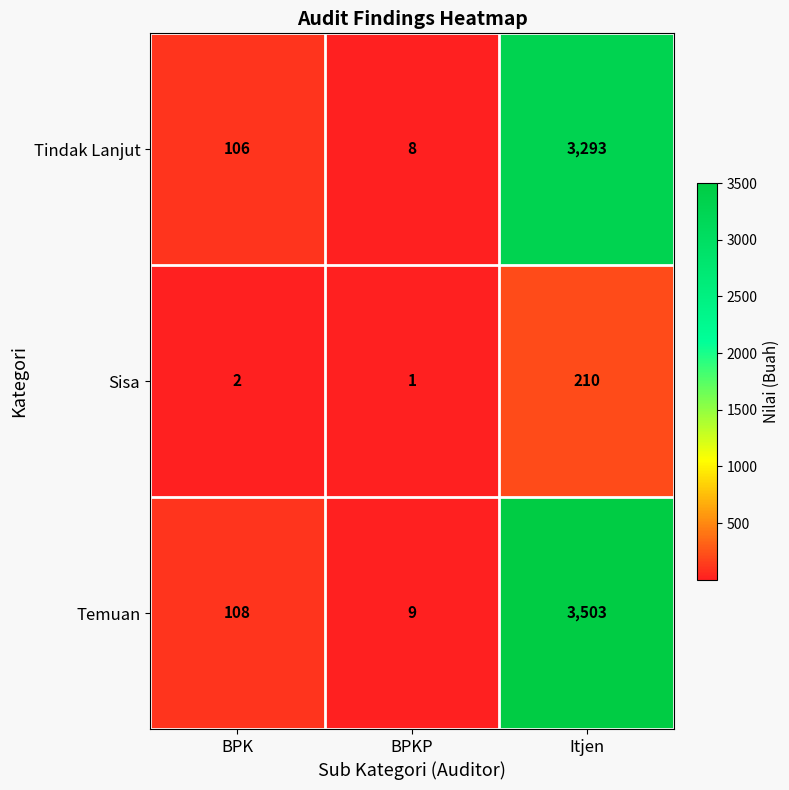

Reading left to right, list all the values displayed in this chart.

Tindak Lanjut: 106	8	3293
Sisa: 2	1	210
Temuan: 108	9	3503